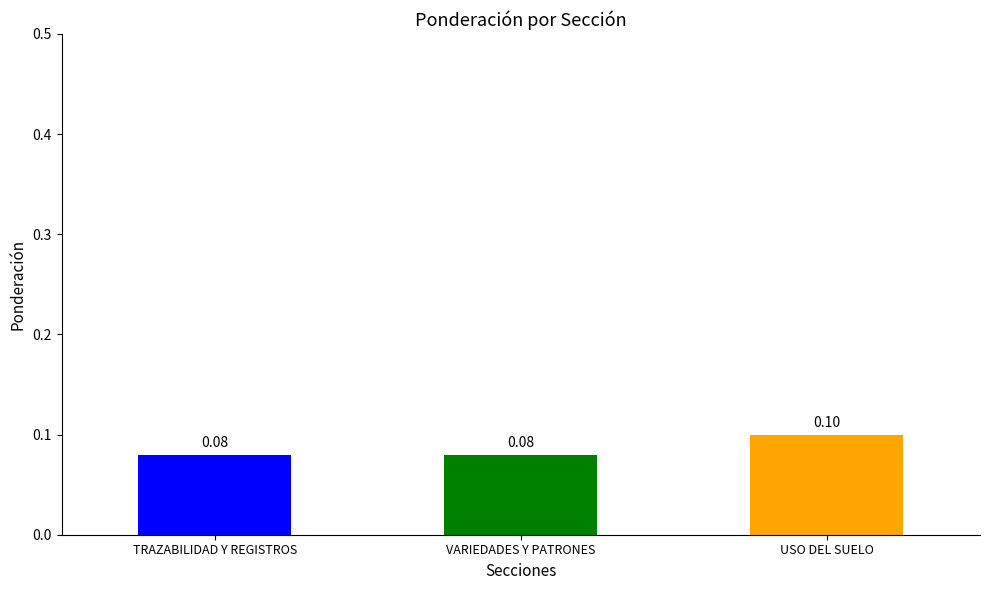

Reading left to right, list all the values displayed in this chart.

0.1	0.1	0.1